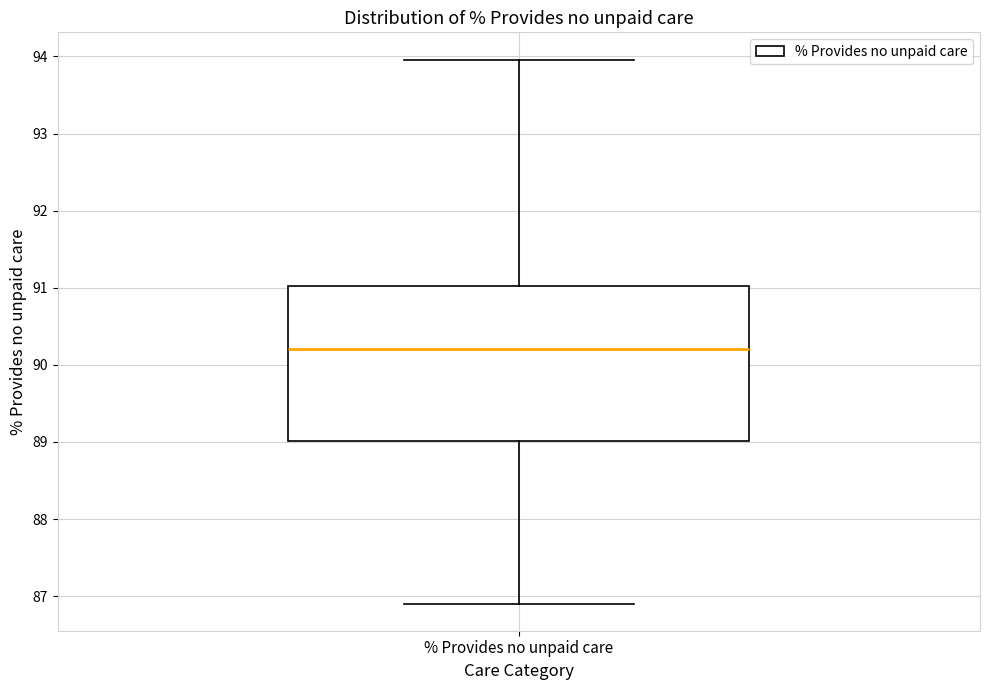

Where is the upper edge of the box for % Provides no unpaid care on the y-axis? The values are not printed on the chart, so give them approximately, as read against the axis.

91.0